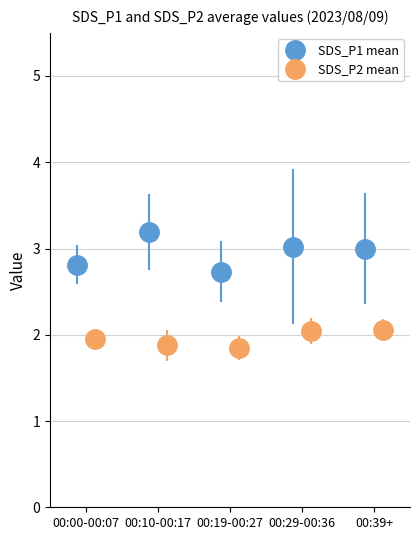

Which series changed the most between 00:22 and 00:31?

SDS_P1